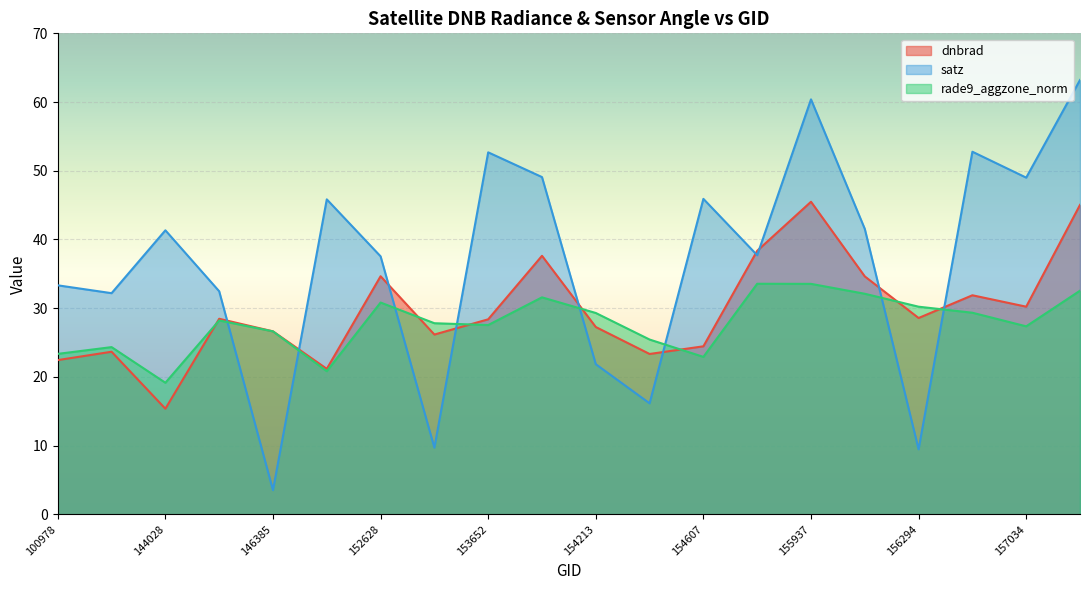

Where do satz and rade9_aggzone_norm first cross each other?

146194 and 146385